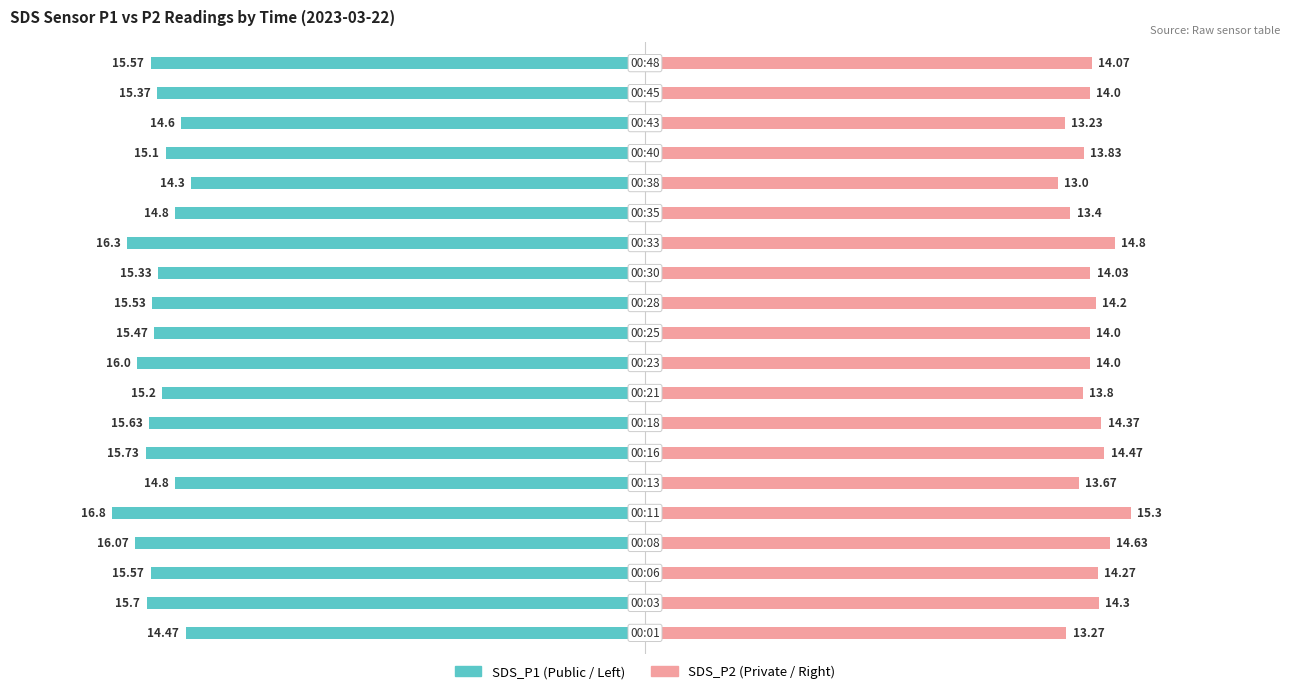

How many distinct data groups are displayed?

2